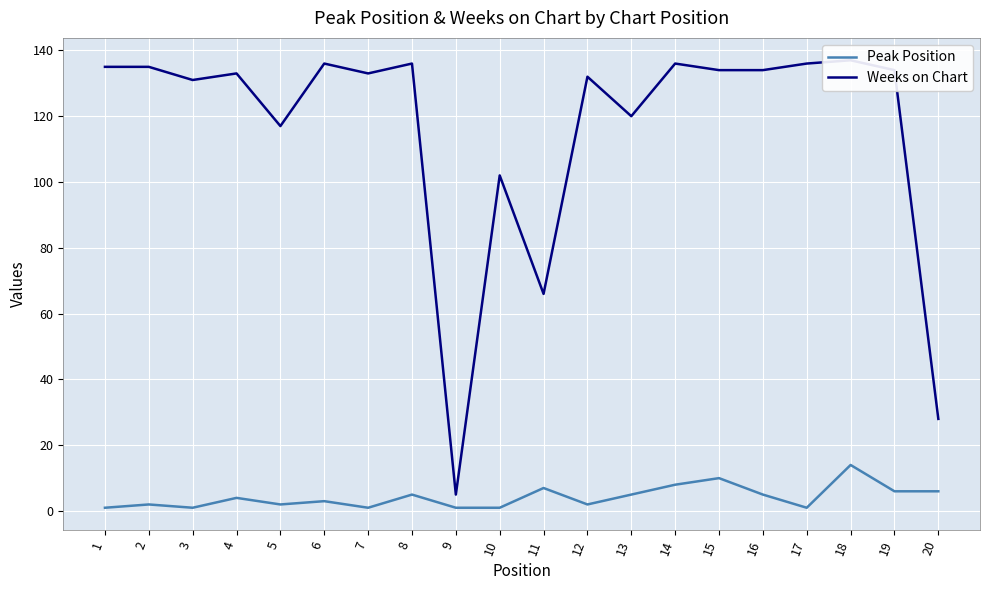

Reading right to left, what are all the values shown in this chart?

Peak Position: 20=6	19=6	18=14	17=1	16=5	15=10	14=8	13=5	12=2	11=7	10=1	9=1	8=5	7=1	6=3	5=2	4=4	3=1	2=2	1=1
Weeks on Chart: 20=28	19=134	18=137	17=136	16=134	15=134	14=136	13=120	12=132	11=66	10=102	9=5	8=136	7=133	6=136	5=117	4=133	3=131	2=135	1=135